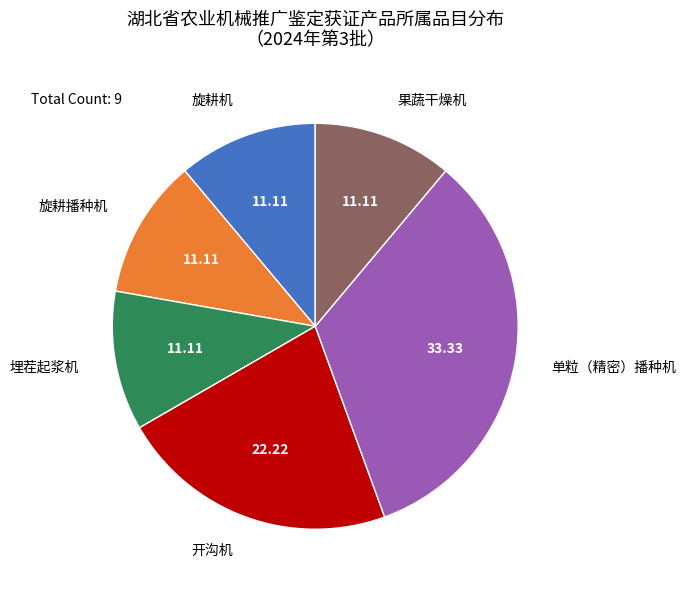

What is the largest slice in the pie chart?

单粒（精密）播种机